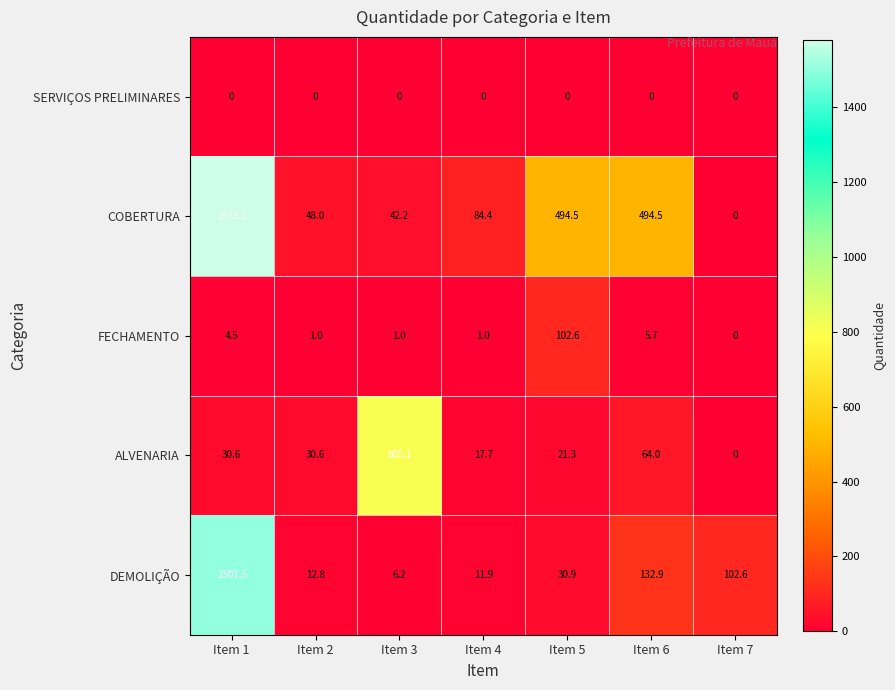

Which series has the largest total across all categories?

COBERTURA